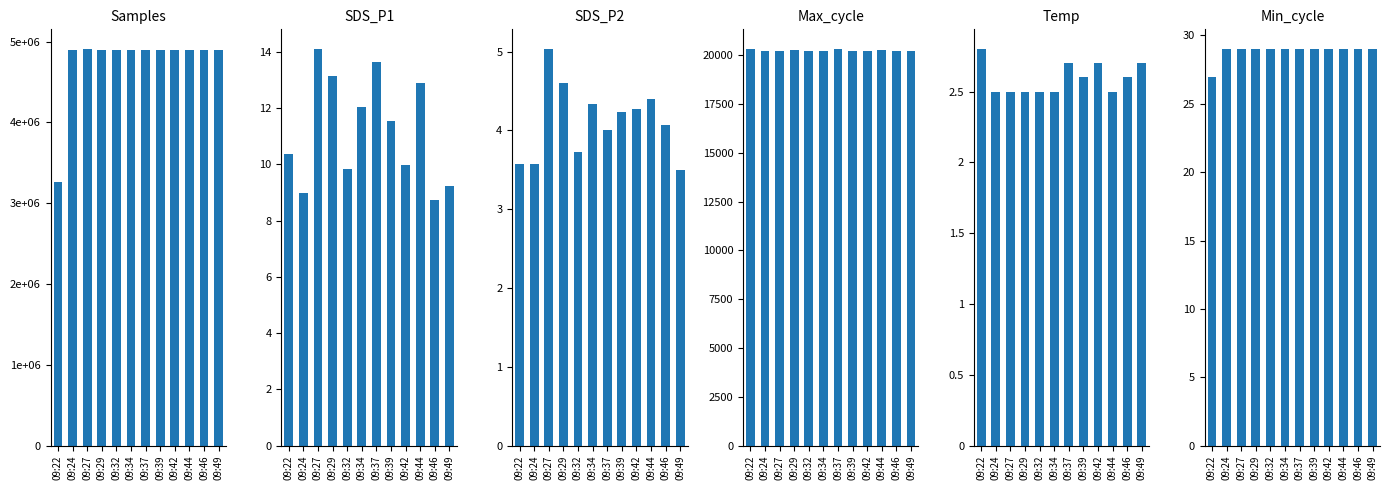

Are the bars grouped side by side (vs. stacked)?

Yes